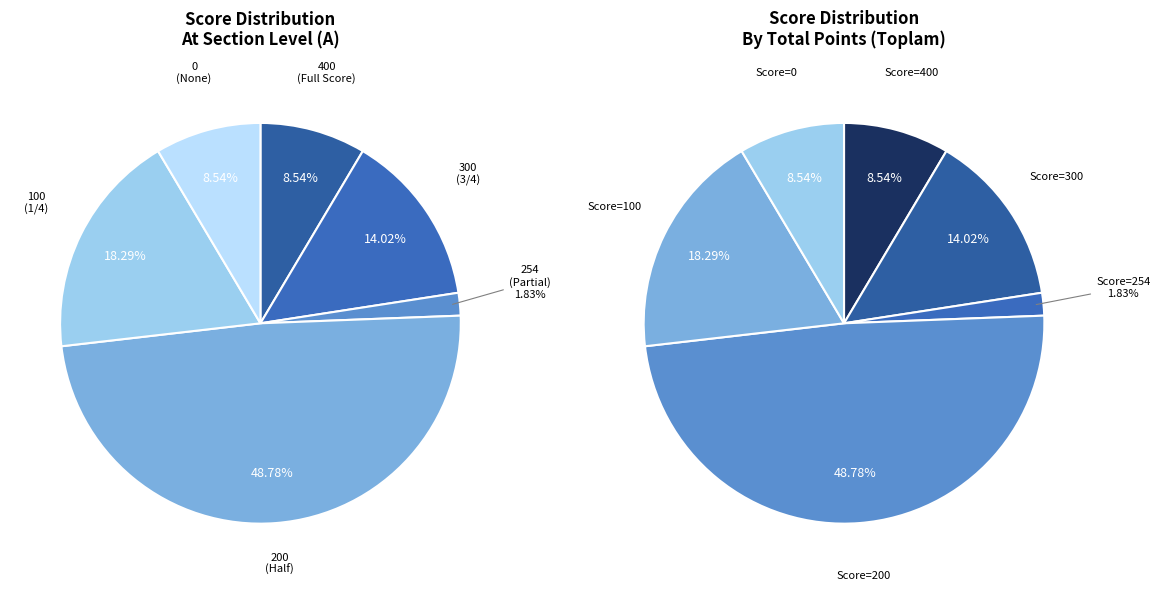

Between 254 and 200, which is larger?

200